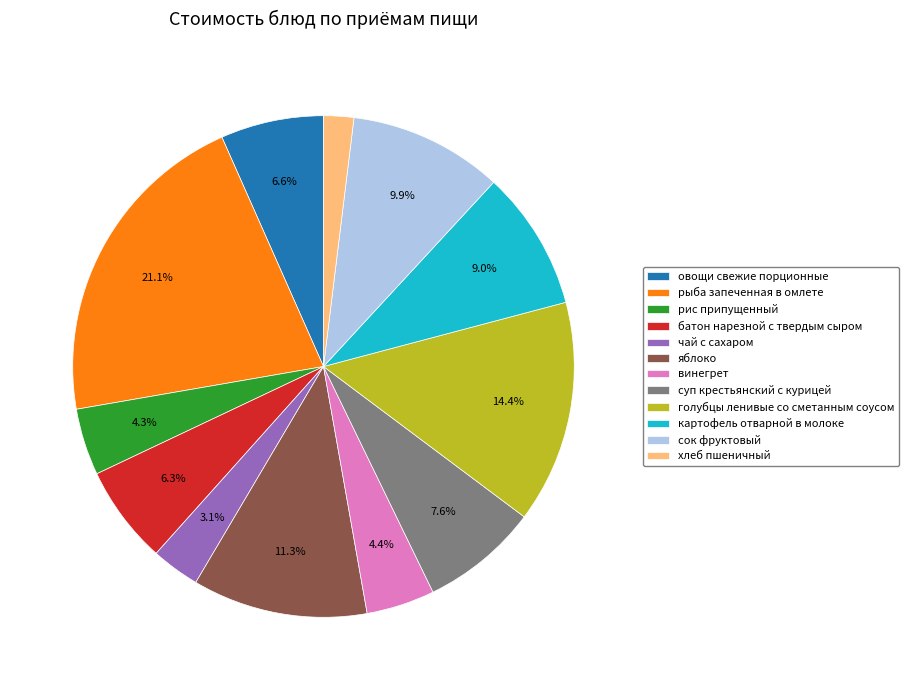

Count the number of slices in the pie.

12